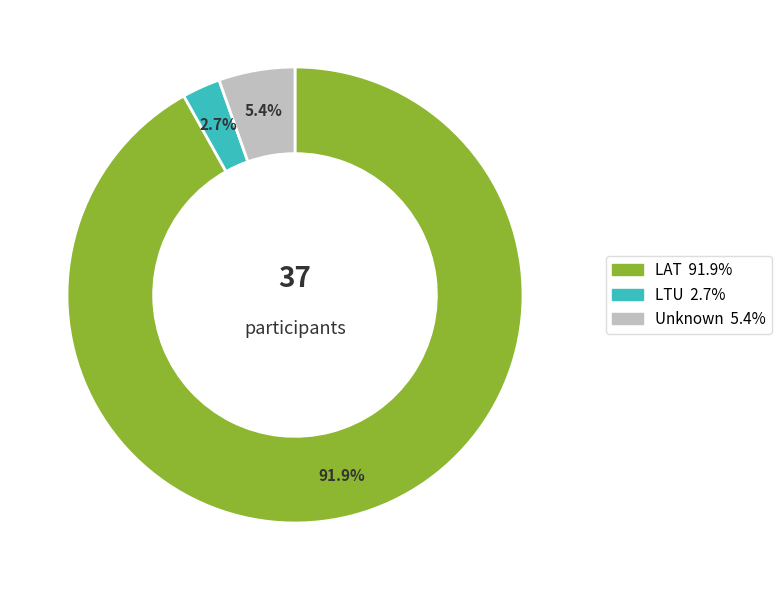

Is there a majority slice in this chart?

Yes